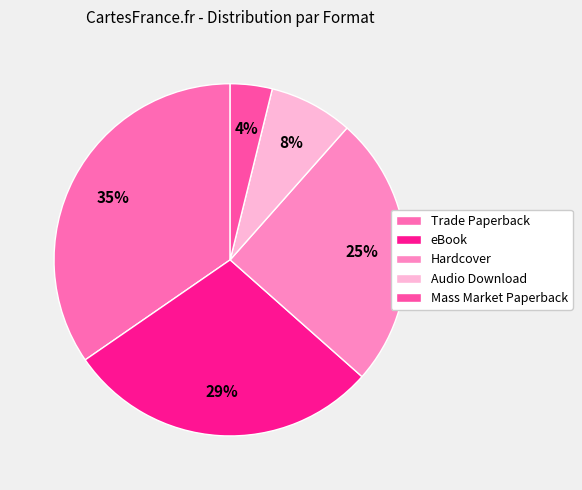

Count the number of slices in the pie.

5